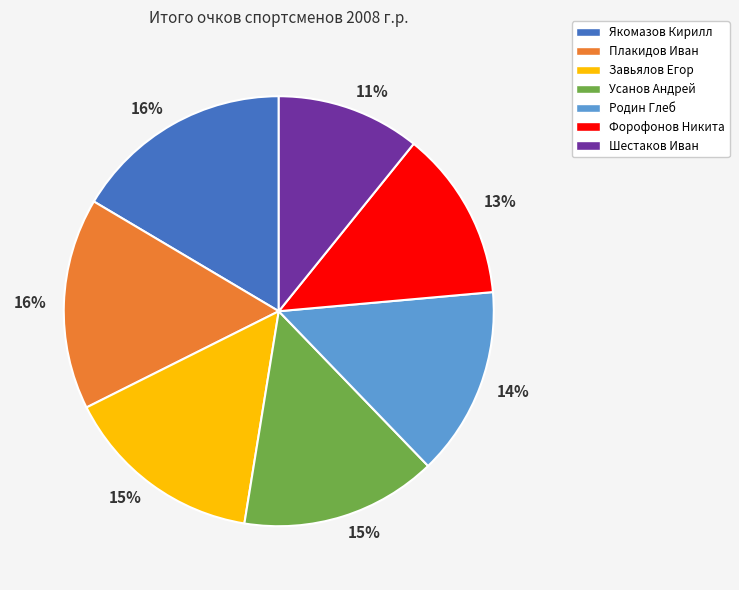

The Родин Глеб slice represents 9% of the pie. True or false?

False